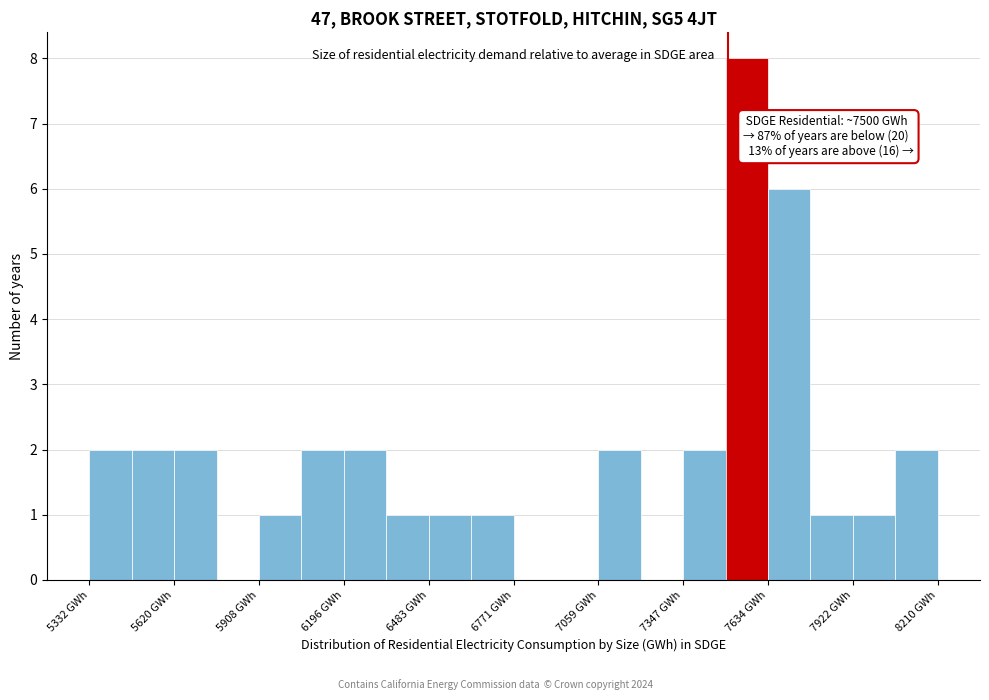

Around what value on the x-axis is the tallest bar? Give the approximate position of its centre, as read against the axis.

7550